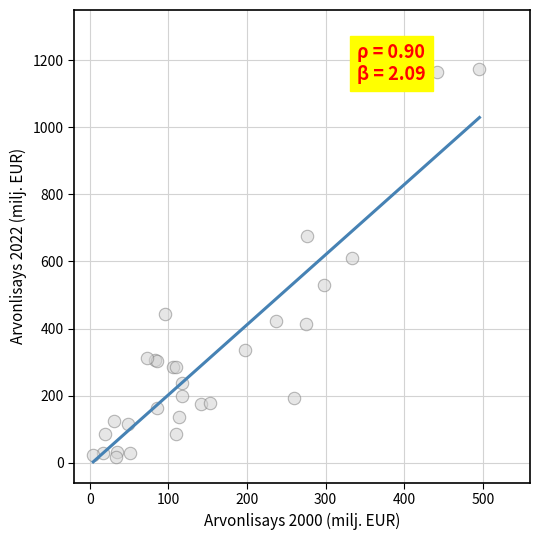

What Y value in the scatter plot is closest to 596?

611.4